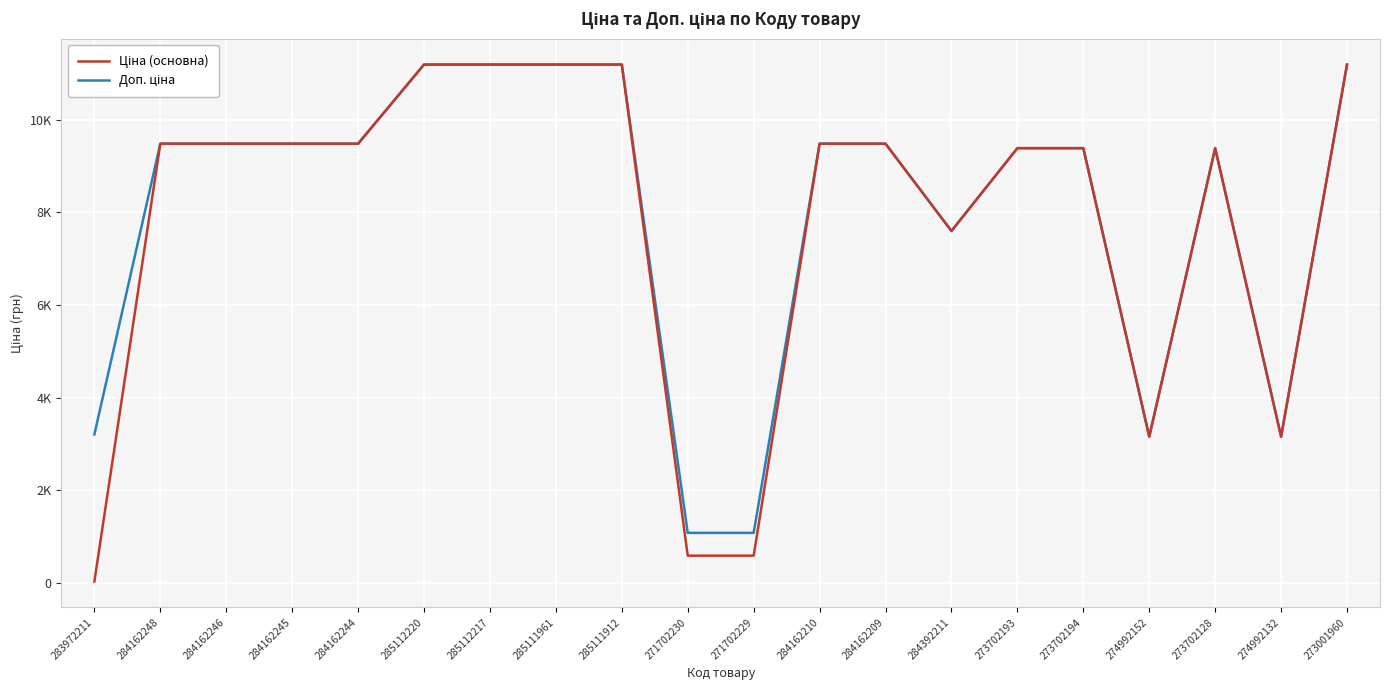

Which category has the highest value across all series?

285112220